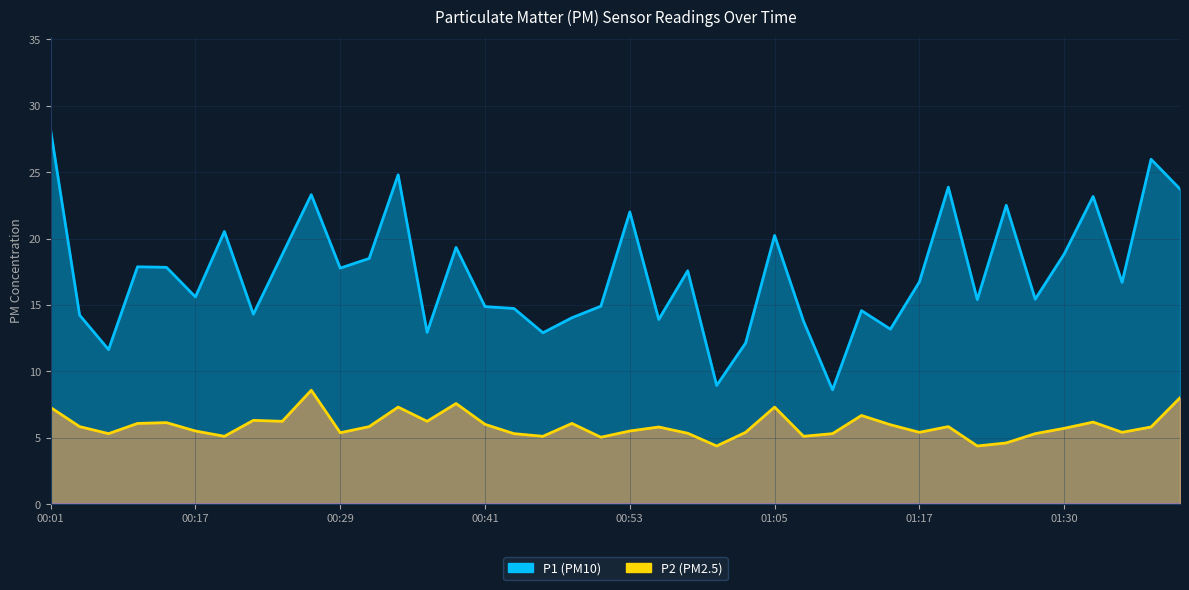

True or false: P2 and P1 cross at least once.

False